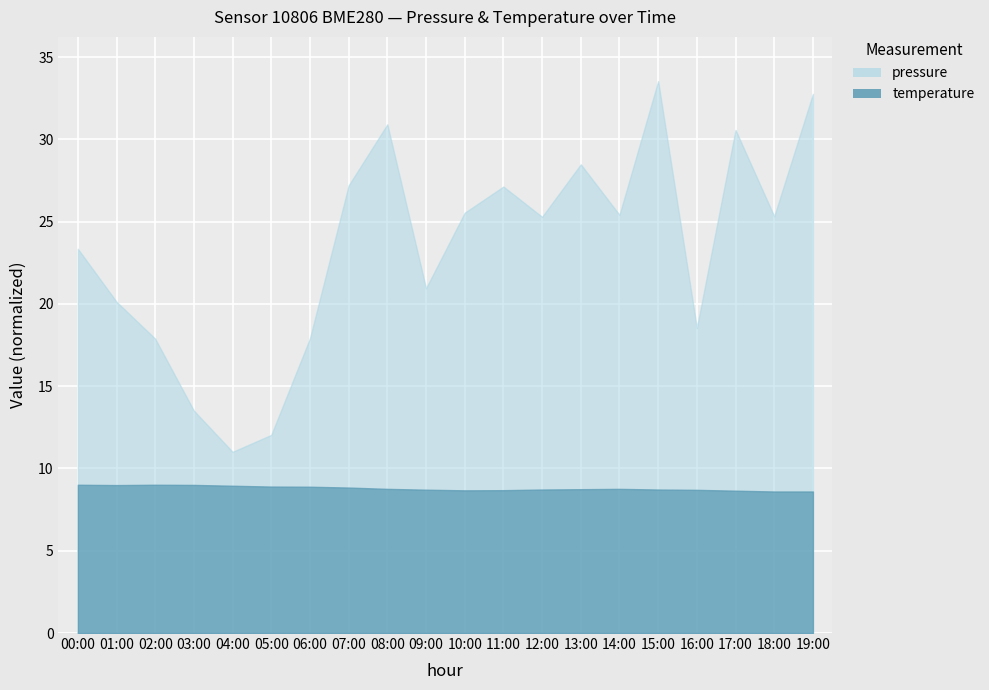

What is the sum of all pressure values?

467.5